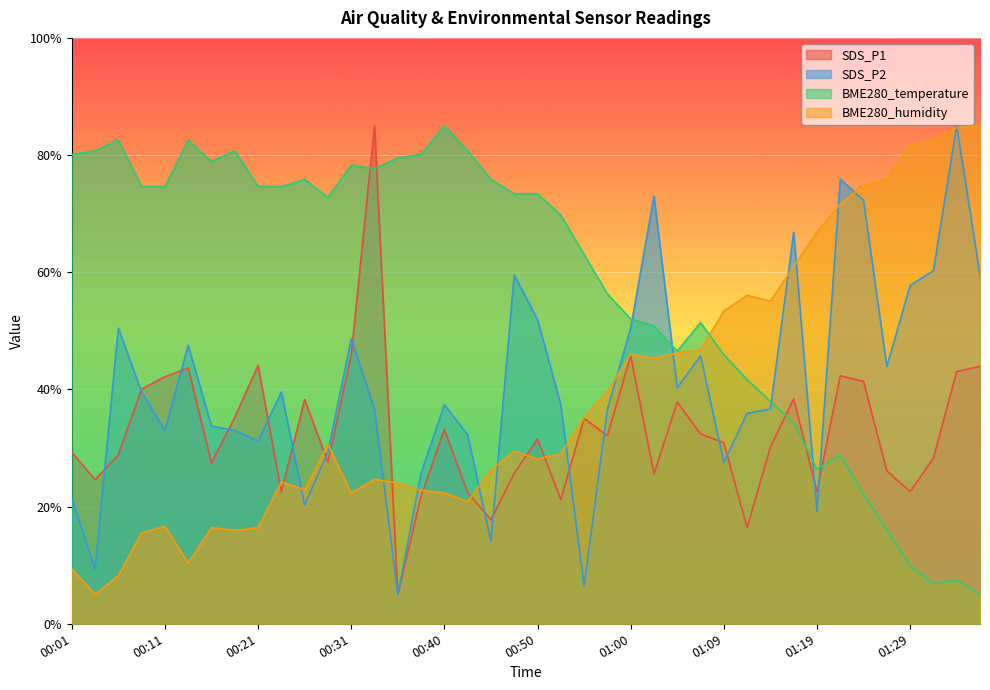

What is the total value across all series at 01:24?

210.6